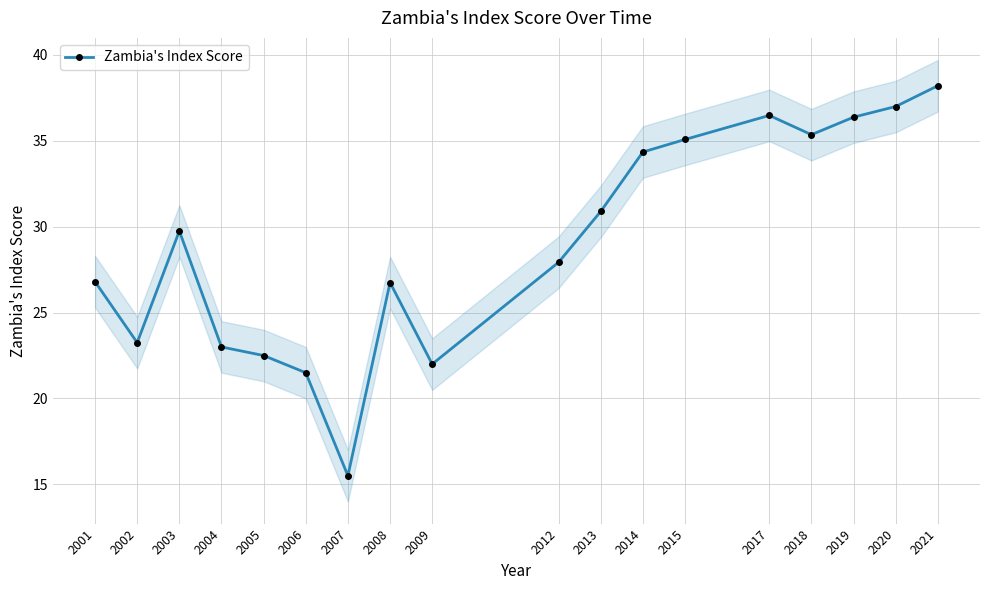

Count the number of categories in the chart.

18